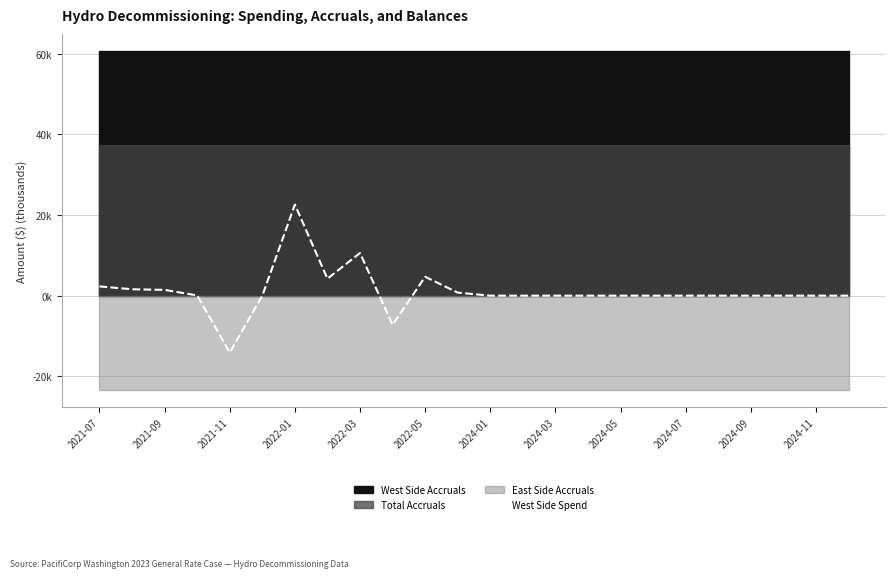

Is it true that the value at 2024-07 is -11.5?

False